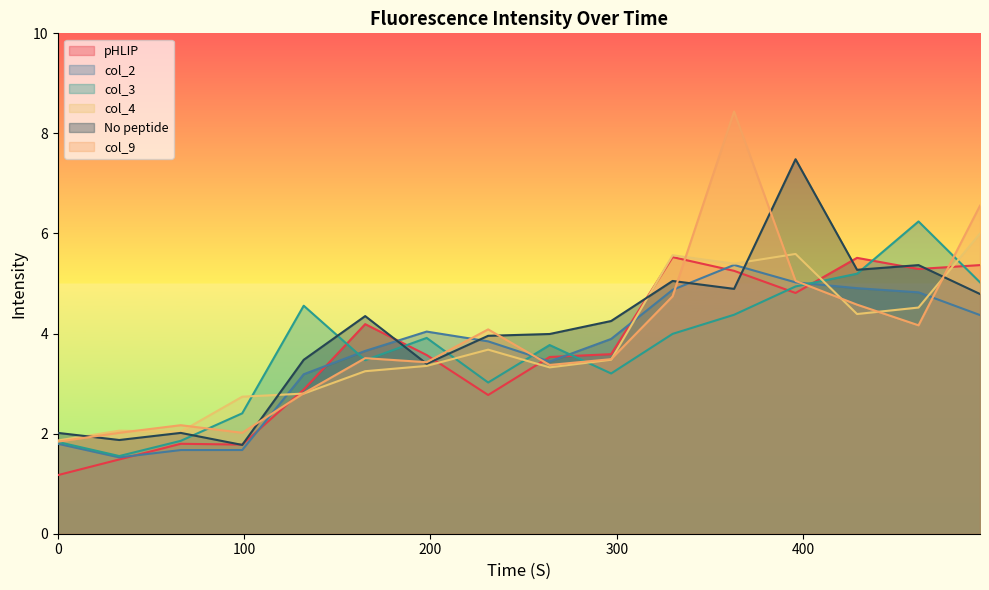

How many times do col_4 and col_9 cross each other?

9